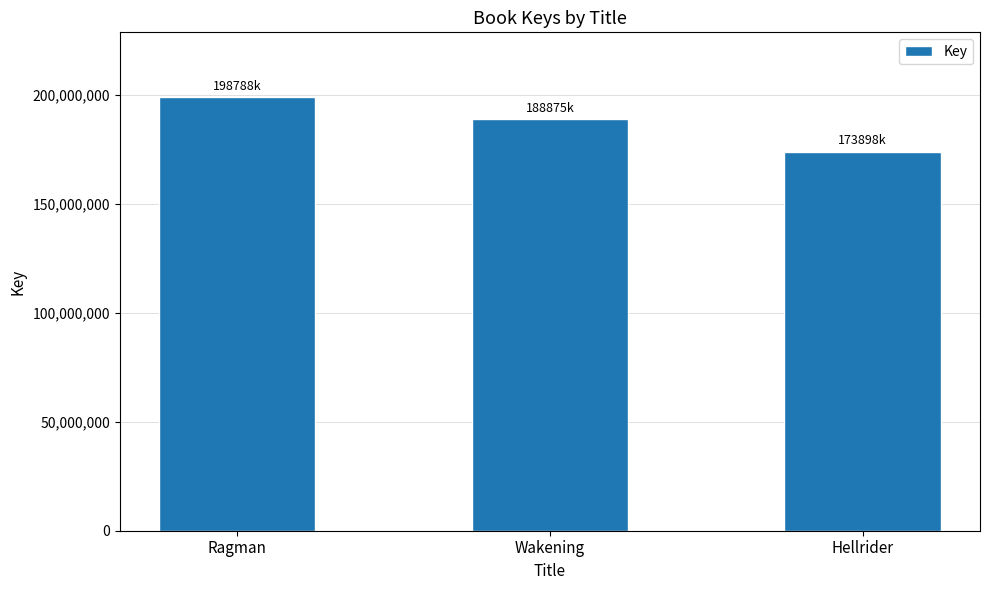

At which label is the value closest to 186342970?

Wakening